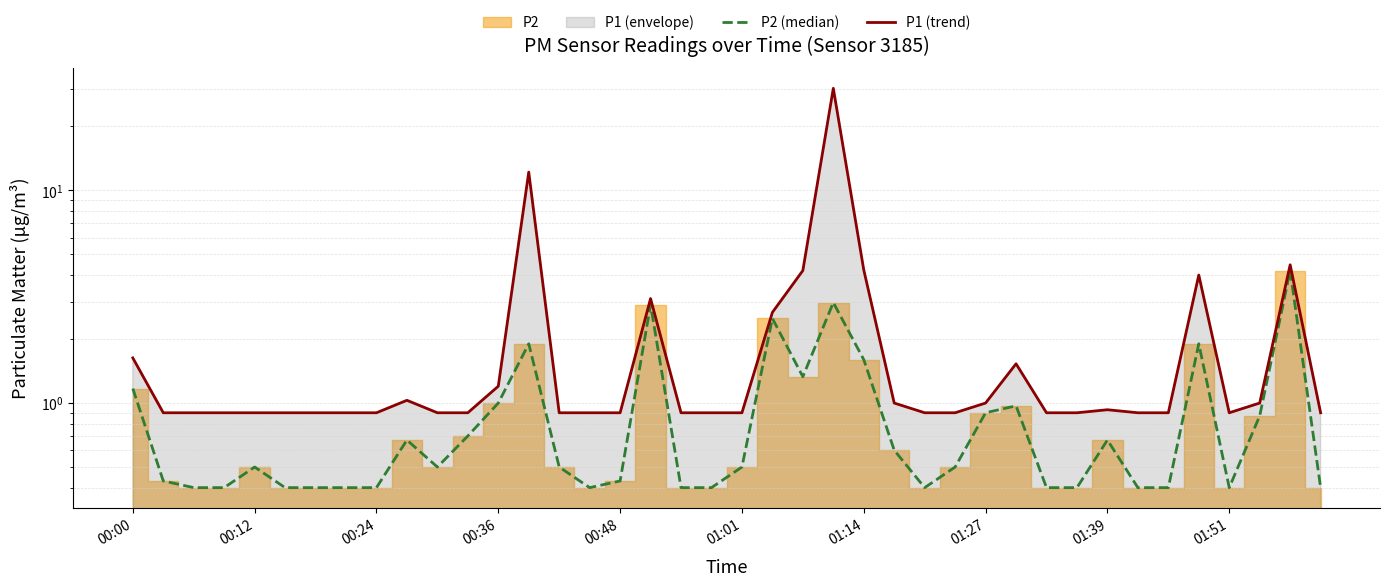

Reading left to right, extract all data points from this chart.

P2 (median): 1.2	0.4	0.4	0.4	0.5	0.4	0.4	0.4	0.4	0.7	0.5	0.7	1.0	1.9	0.5	0.4	0.4	2.9	0.4	0.4	0.5	2.5	1.3	3.0	1.6	0.6	0.4	0.5	0.9	1.0	0.4	0.4	0.7	0.4	0.4	1.9	0.4	0.9	4.2	0.4
P1 (trend): 1.6	0.9	0.9	0.9	0.9	0.9	0.9	0.9	0.9	1.0	0.9	0.9	1.2	12.2	0.9	0.9	0.9	3.1	0.9	0.9	0.9	2.7	4.2	30.2	4.2	1.0	0.9	0.9	1.0	1.5	0.9	0.9	0.9	0.9	0.9	4.0	0.9	1.0	4.5	0.9